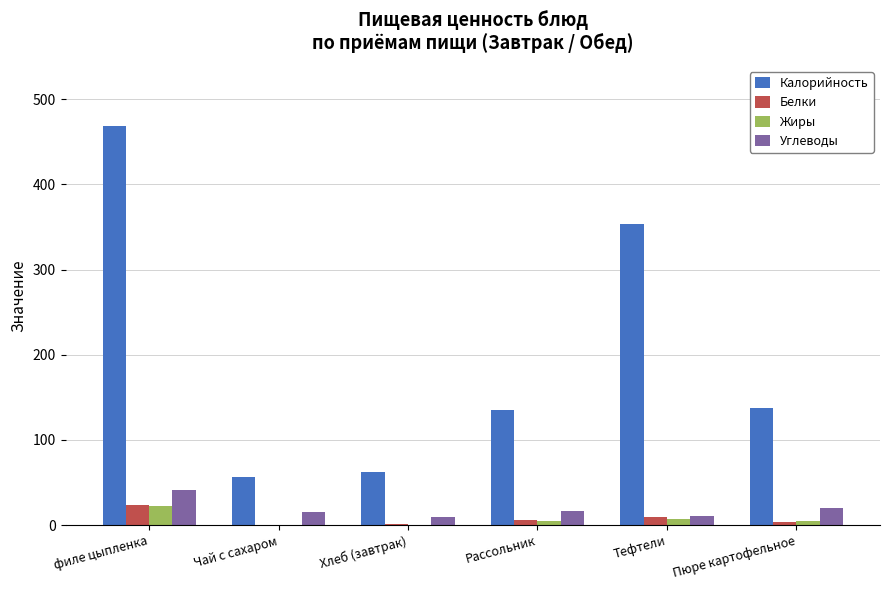

Which category has the highest value across all series?

филе цыпленка